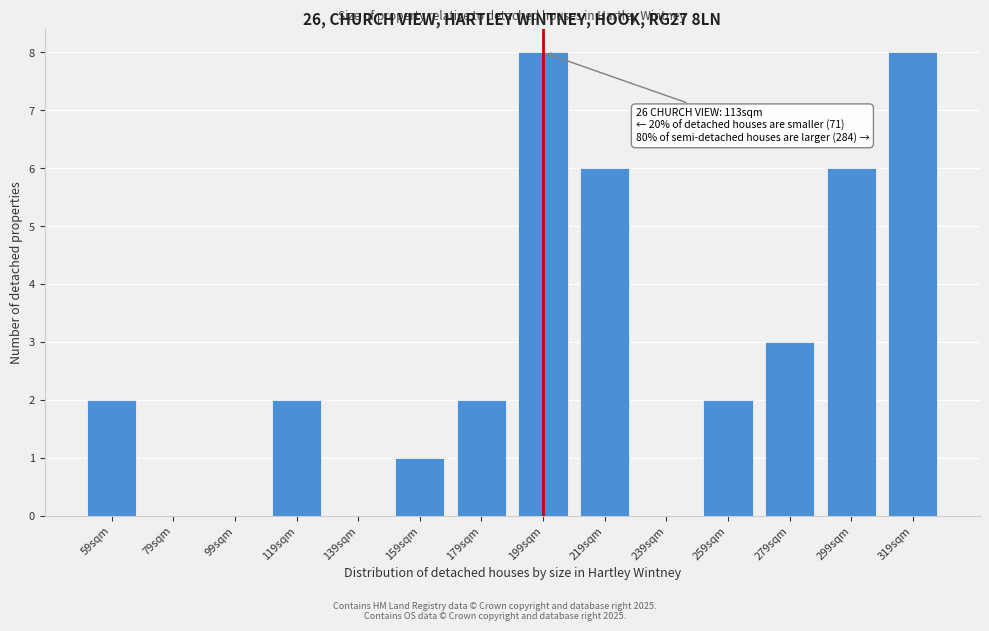

Reading left to right, what are all the values shown in this chart?

59sqm=2	79sqm=0	99sqm=0	119sqm=2	139sqm=0	159sqm=1	179sqm=2	199sqm=8	219sqm=6	239sqm=0	259sqm=2	279sqm=3	299sqm=6	319sqm=8